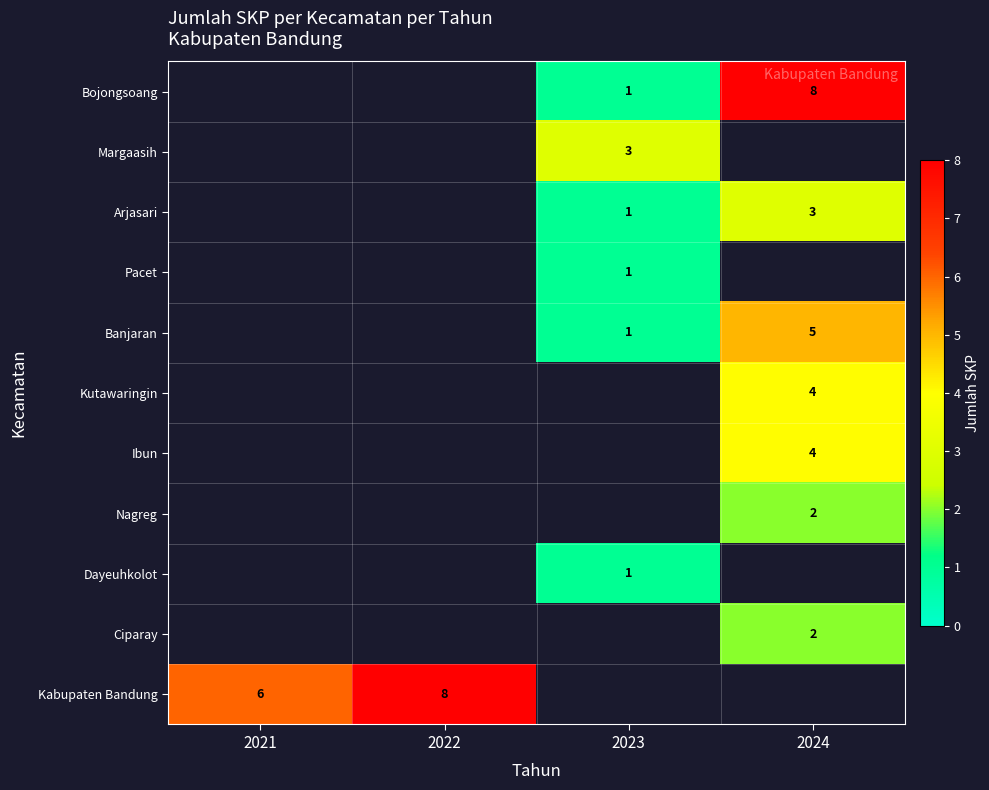

Is it true that Kutawaringin equals 2.0 at 2024?

False